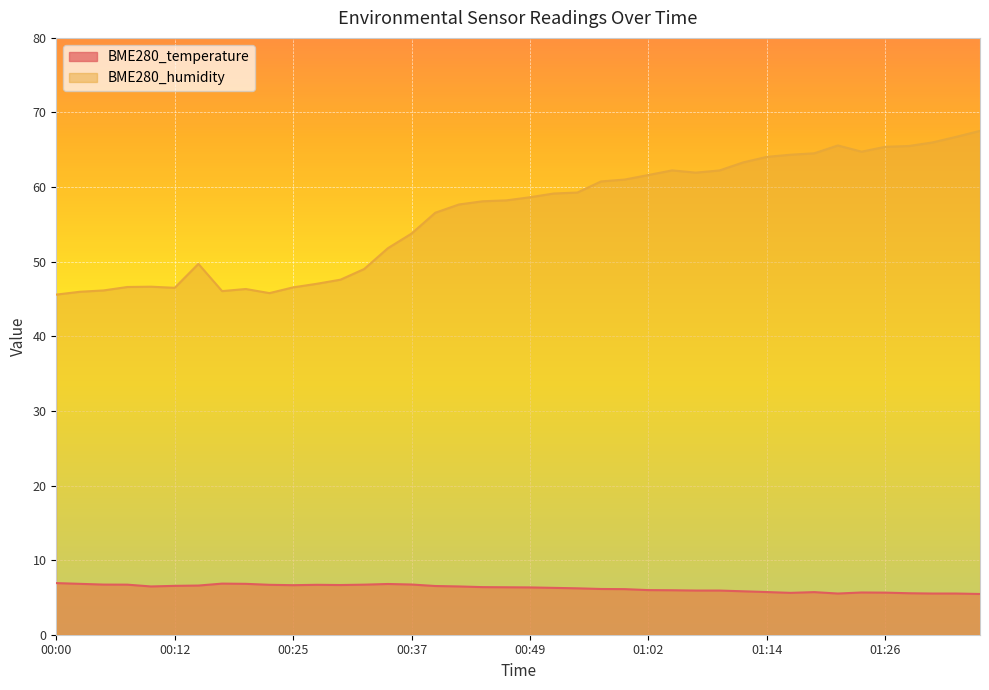

Where is the first local minimum for BME280_temperature?

00:10